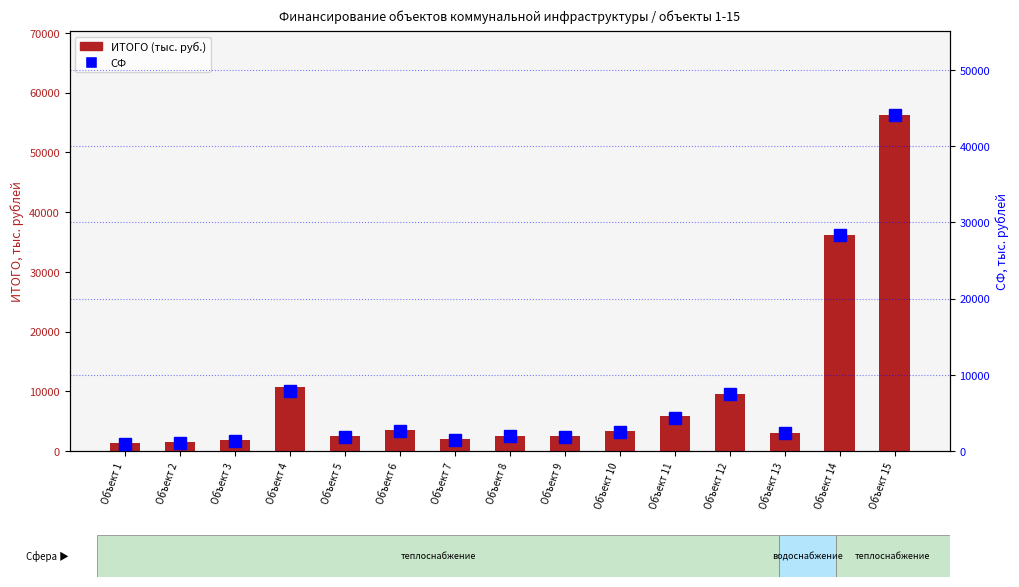

List the series in order of their overall mean, highest first.

ИТОГО (тыс. руб.), СФ